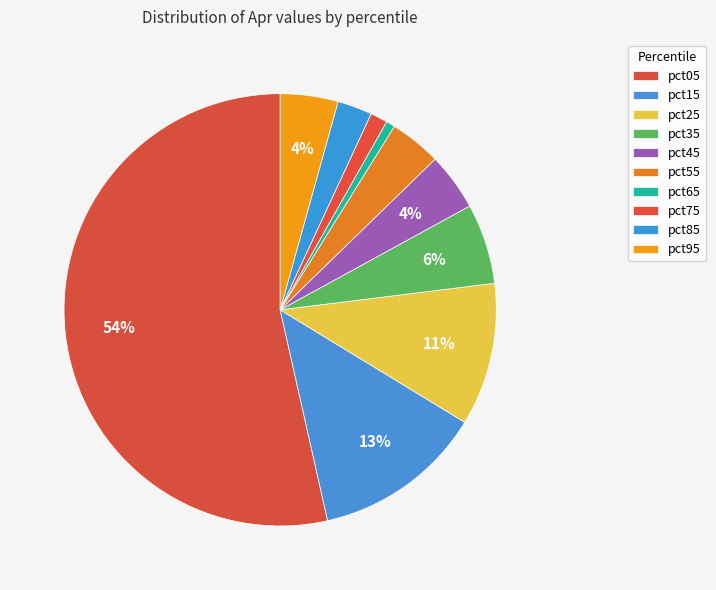

How many slices are in this pie chart?

10